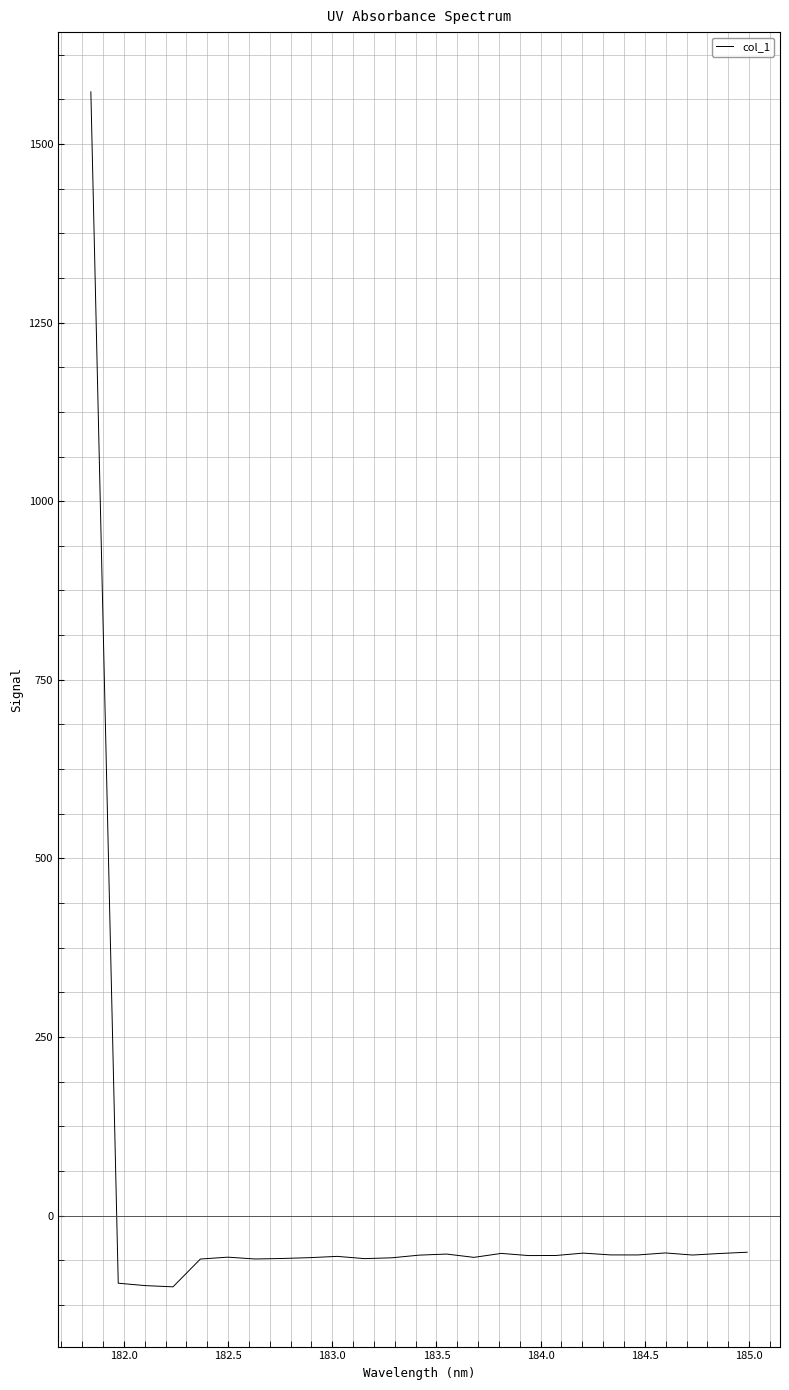

What is the difference between the maximum and minimum values?

1672.8